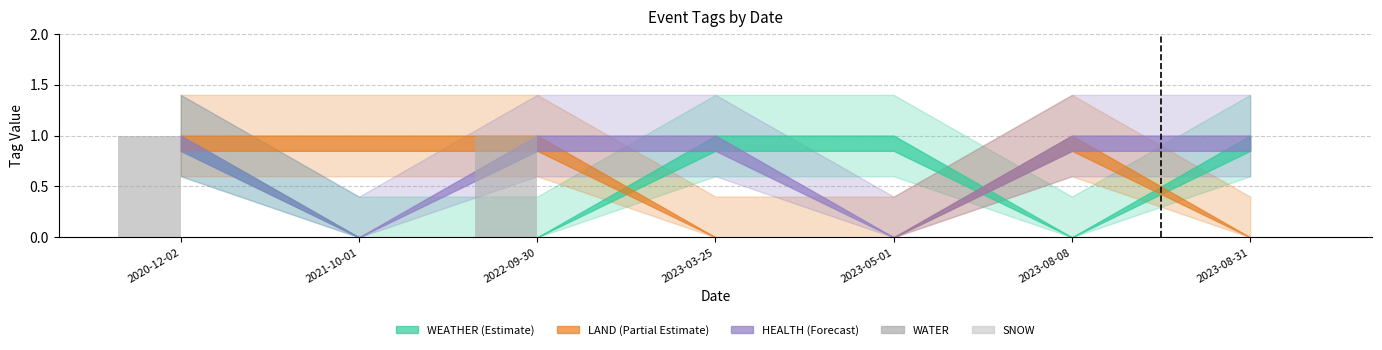

Is it true that the value at 2023-08-08 is 0?

True